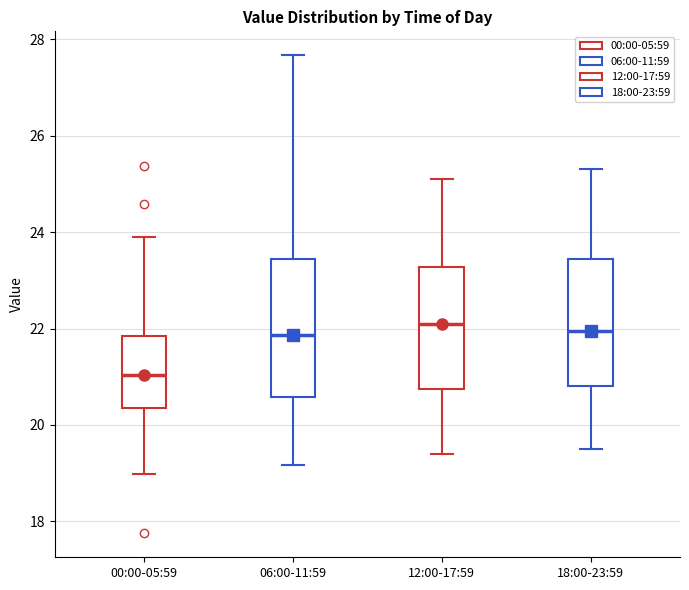

Where is the upper edge of the box for 12:00-17:59 on the y-axis? The values are not printed on the chart, so give them approximately, as read against the axis.

23.2